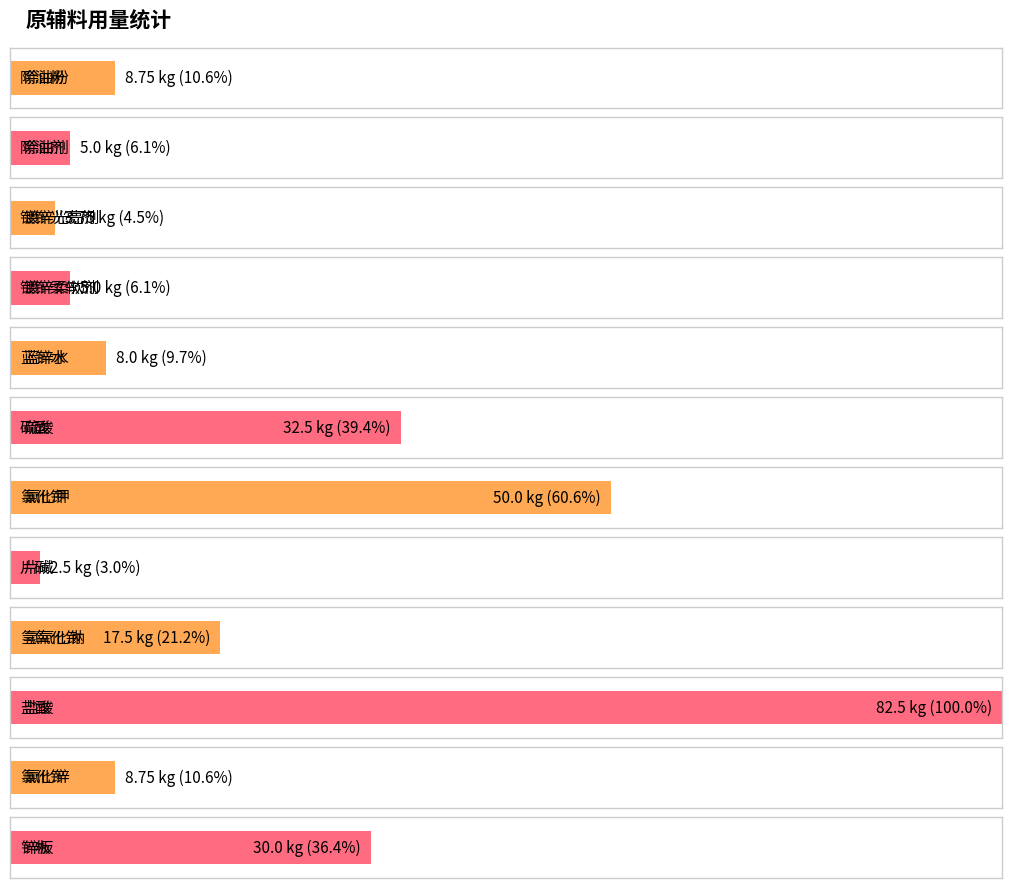

List the labels in order of value, smallest first.

片碱, 镀锌光亮剂, 除油剂, 镀锌柔软剂, 蓝锌水, 除油粉, 氯化锌, 氢氧化钠, 锌板, 硫酸, 氯化钾, 盐酸